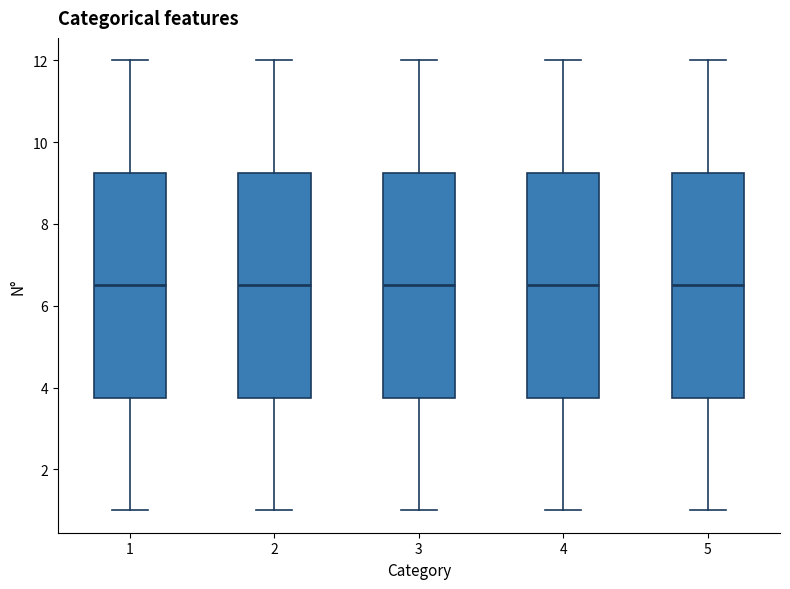

Reading left to right, read every box against the y-axis: the position of its median line, the range the box covers, and the ends of its whiskers. The values are not printed on the chart, so give them approximately, as read against the axis.

1: median 6.6, box 3.8 to 9.2, whiskers 1.0 to 12.0
2: median 6.6, box 3.8 to 9.2, whiskers 1.0 to 12.0
3: median 6.6, box 3.8 to 9.2, whiskers 1.0 to 12.0
4: median 6.6, box 3.8 to 9.2, whiskers 1.0 to 12.0
5: median 6.6, box 3.8 to 9.2, whiskers 1.0 to 12.0